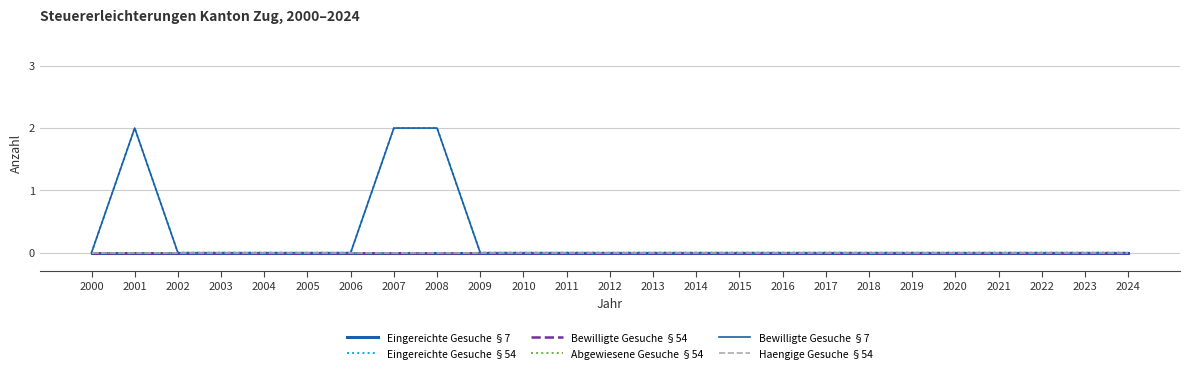

Does the chart display data point markers on the line(s)?

No